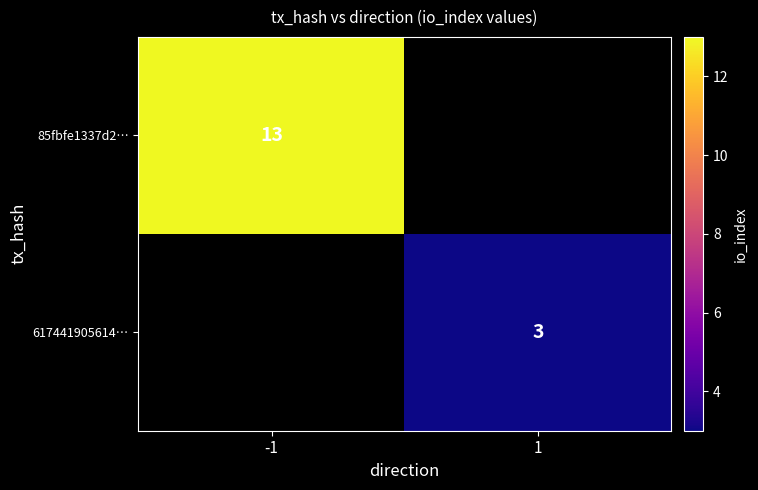

Is the value of 617441905614… at 1 greater than the value of 85fbfe1337d2… at -1?

No